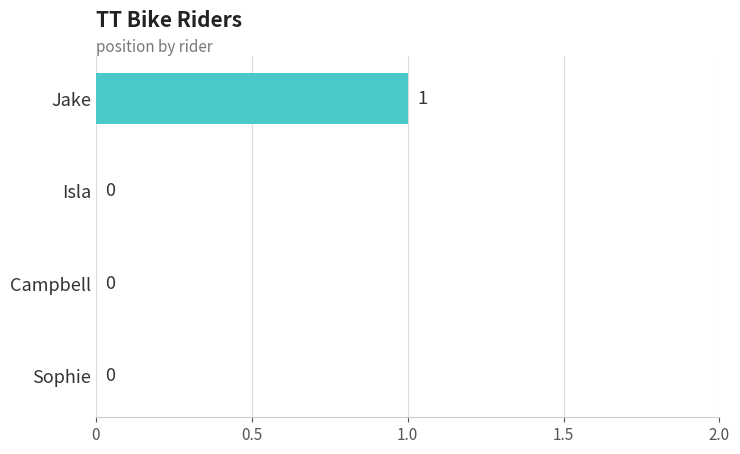

How many values are between 0 and 1?

4